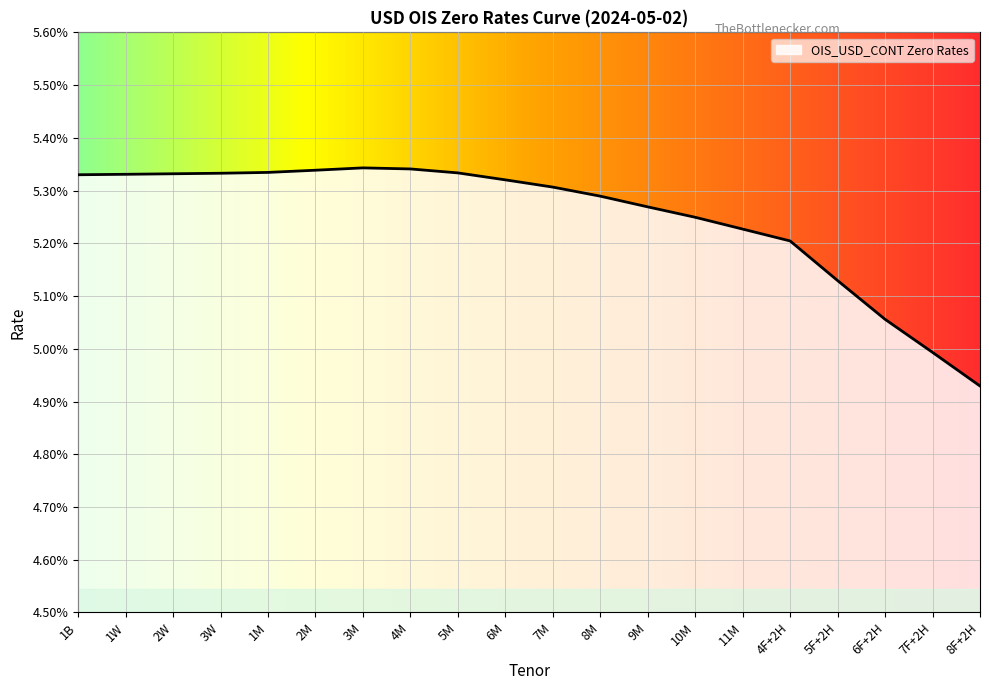

At which label is the value closest to 0?

8F+2H